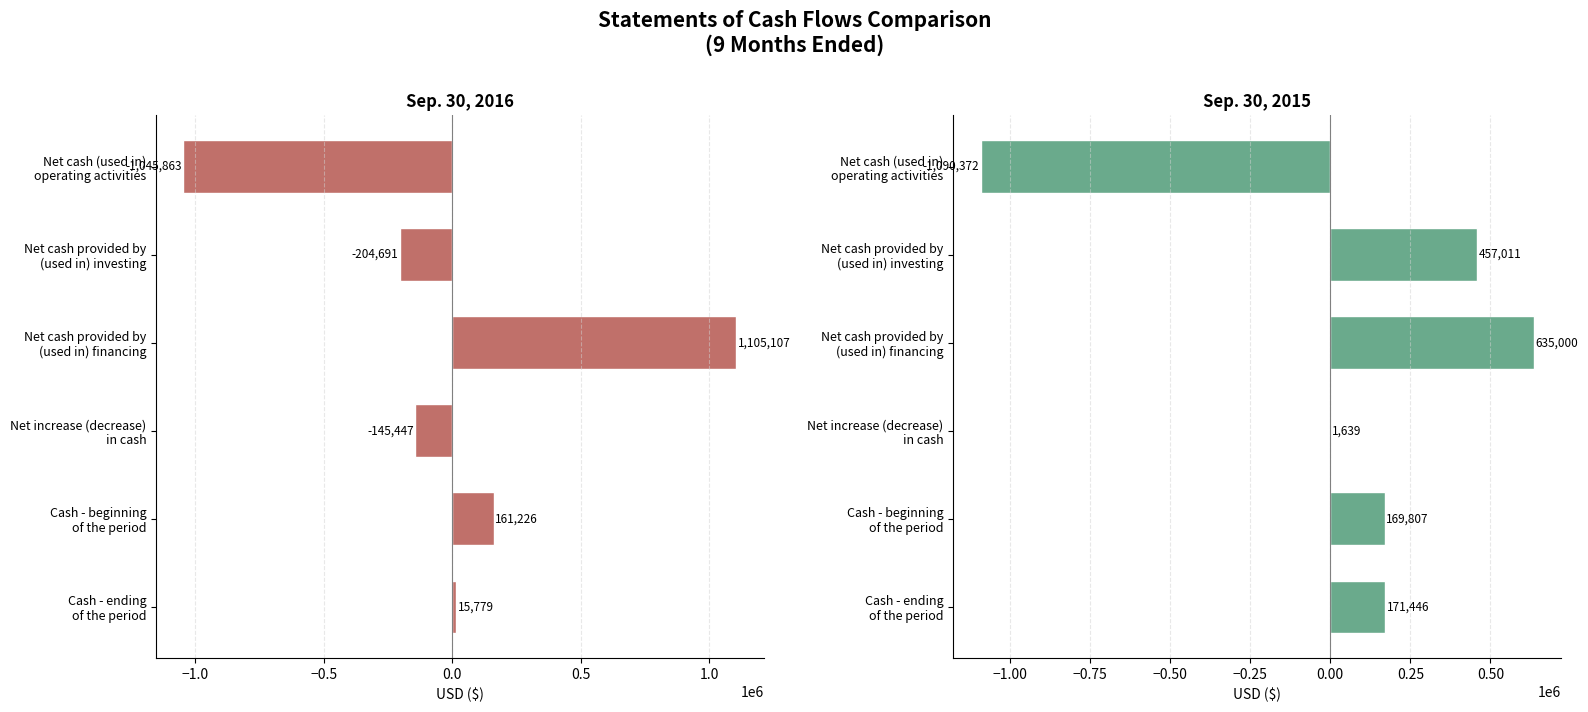

How many data points does each series have?

6